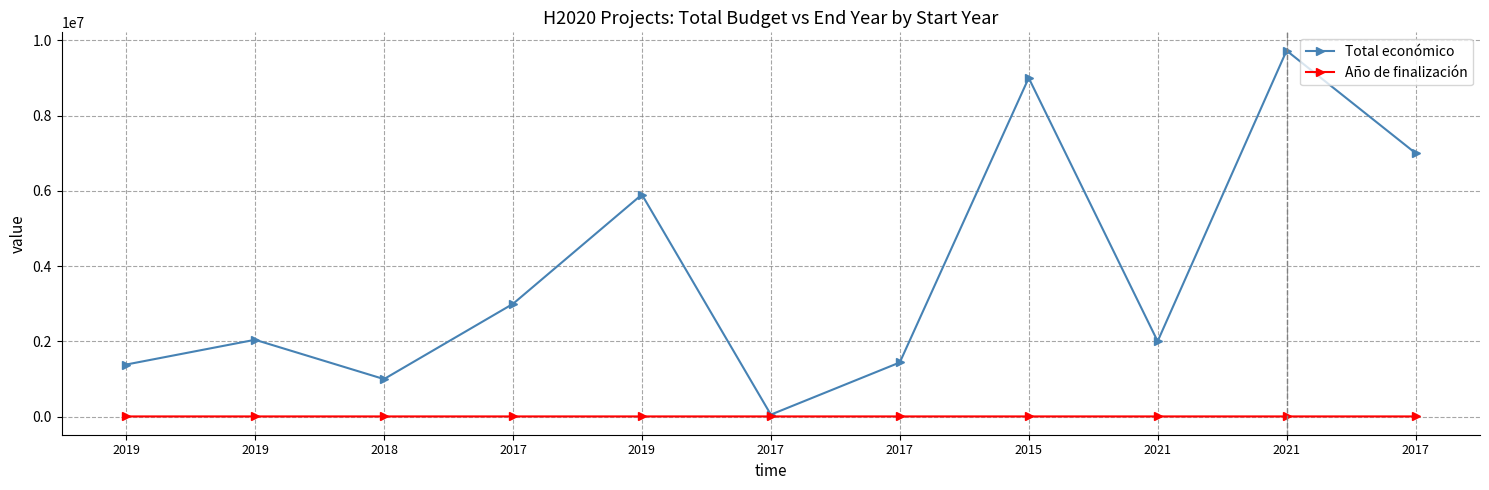

Is the value of Total económico at 2019 greater than the value of Año de finalización at 2017?

Yes